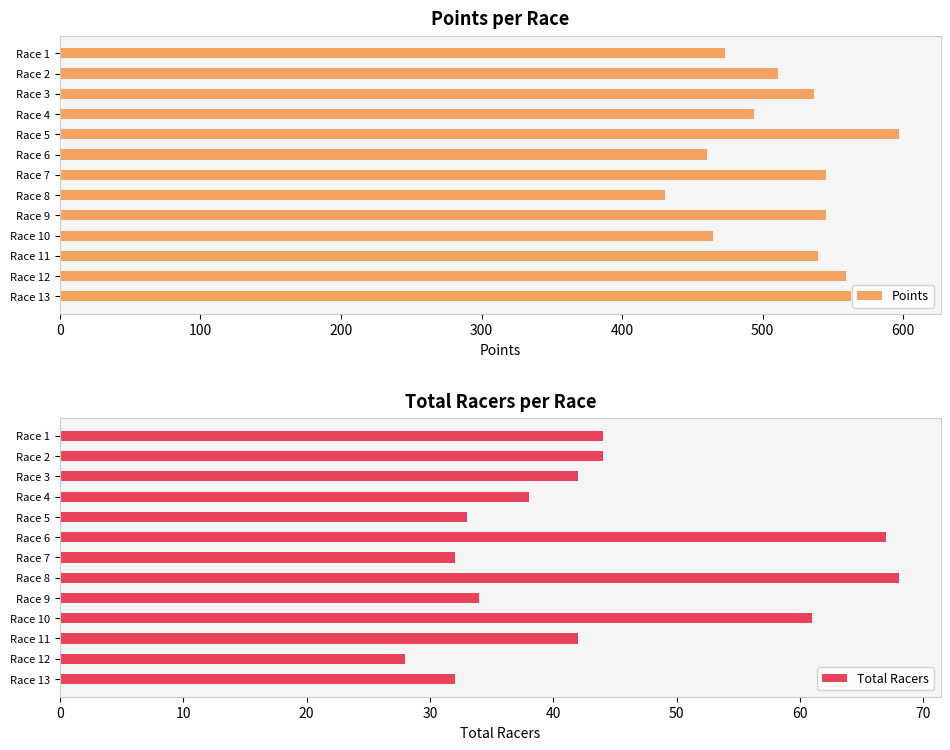

Is it true that Total Racers equals 22 at Race 4?

False